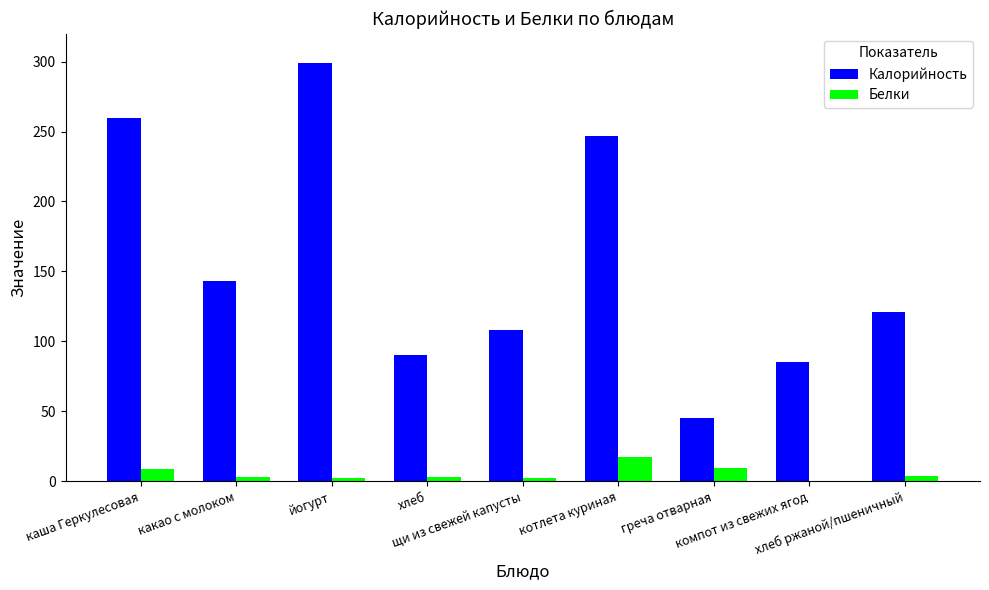

Where does the Белки series first go above 3?

каша Геркулесовая